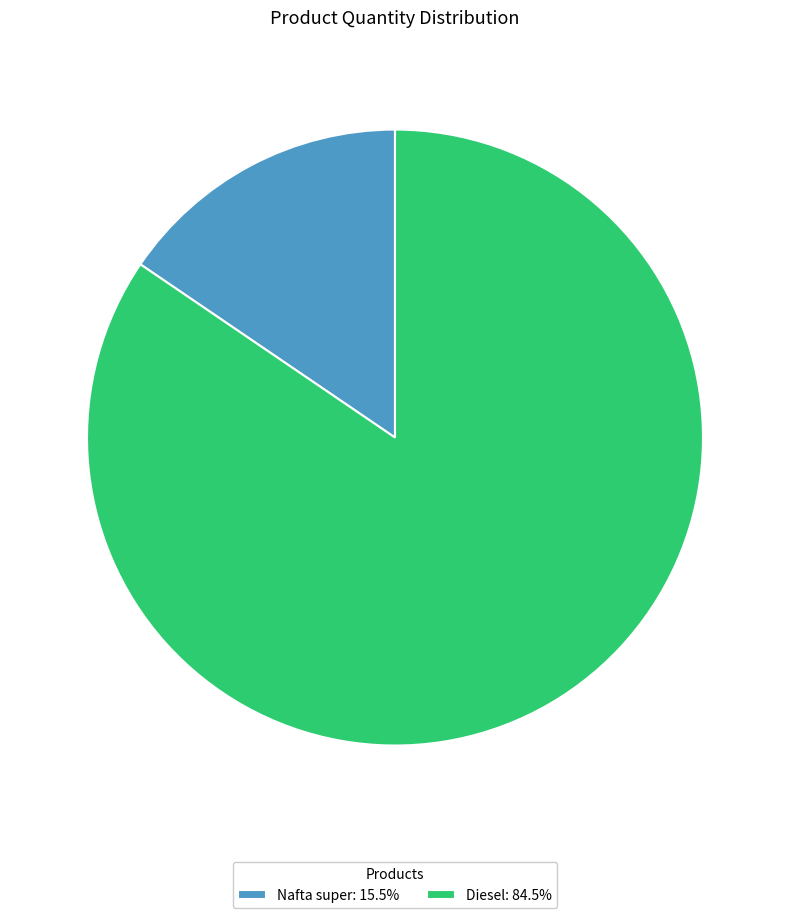

Does any single category account for the majority?

Yes